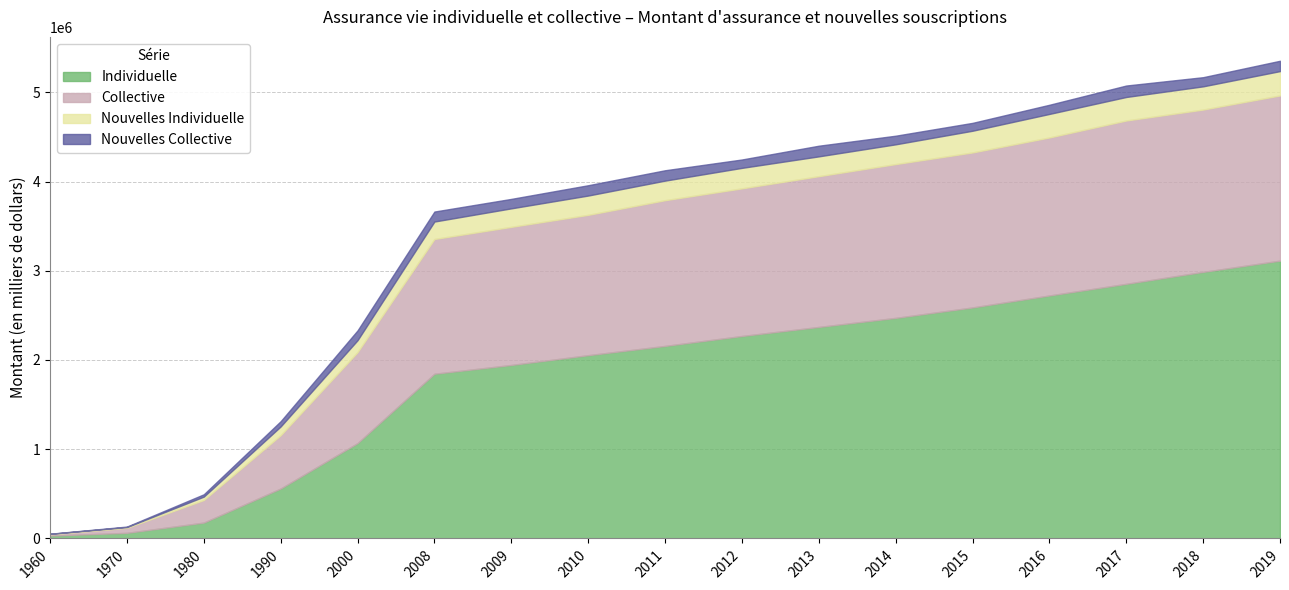

Does the chart display data point markers on the line(s)?

No